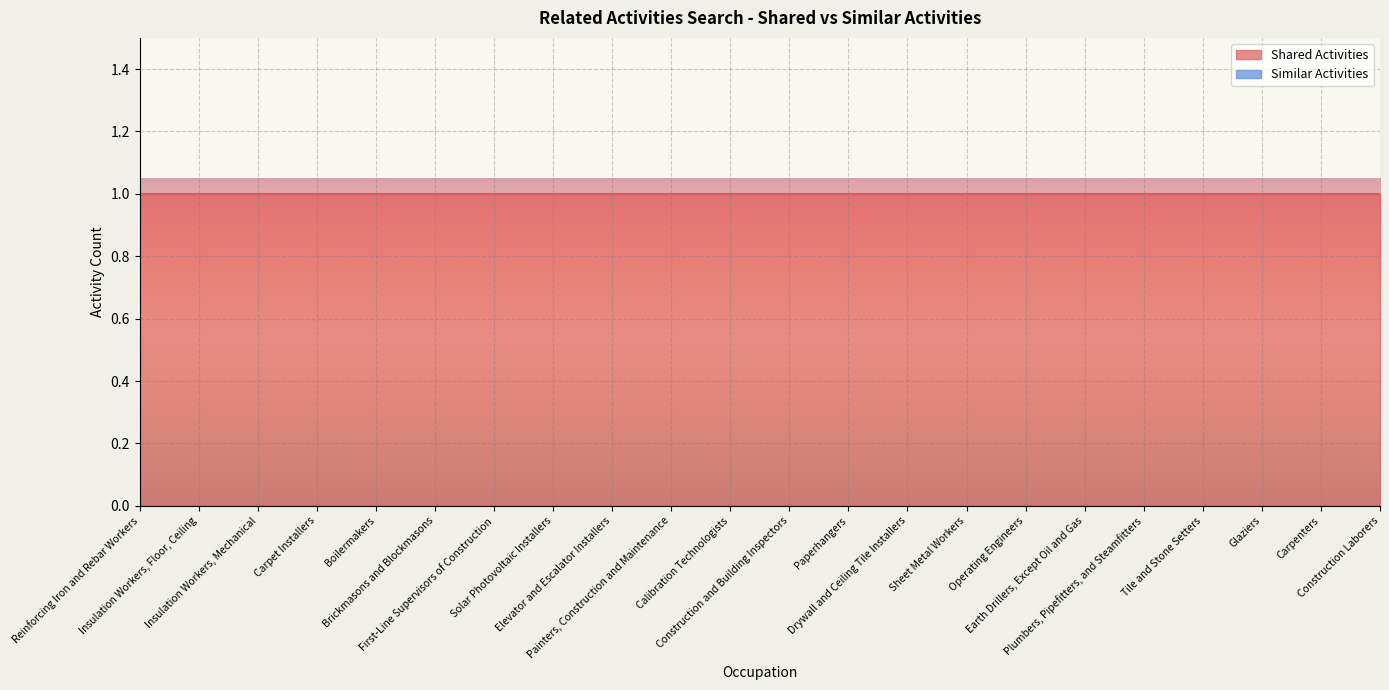

How many lines are shown in the chart?

2